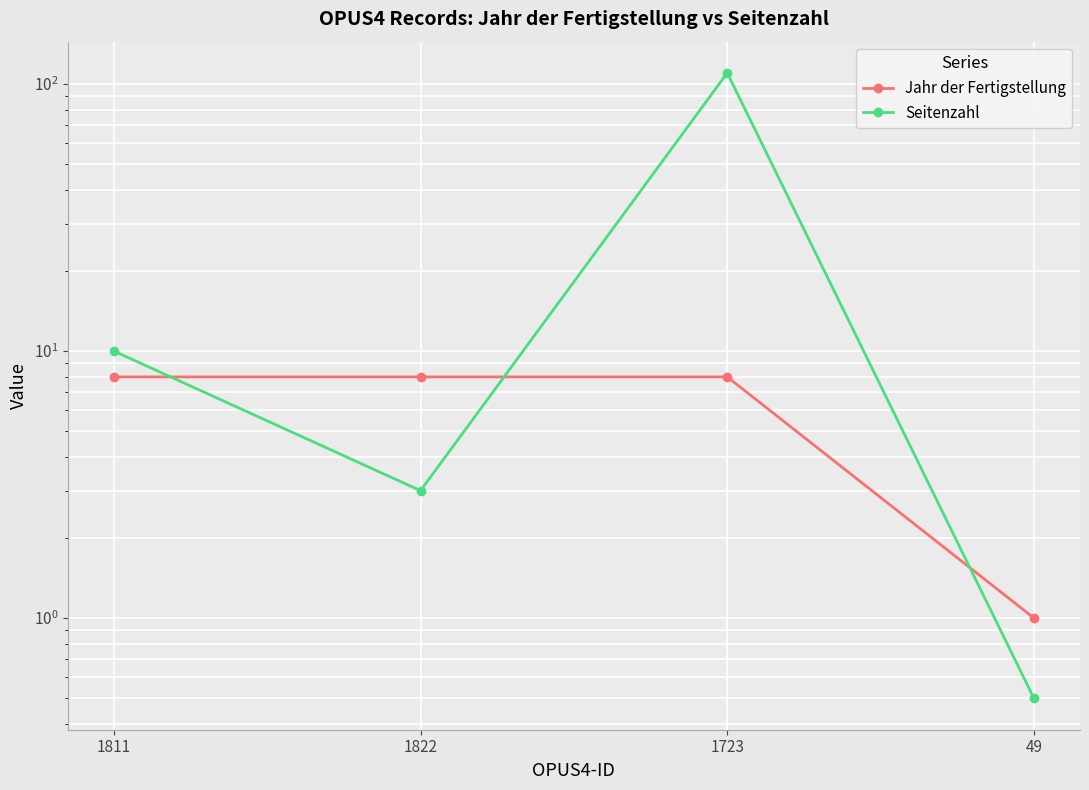

Reading left to right, transcribe all the data shown in this chart.

Jahr der Fertigstellung: 1811=8.0	1822=8.0	1723=8.0	49=1.0
Seitenzahl: 1811=10.0	1822=3.0	1723=110.0	49=0.5